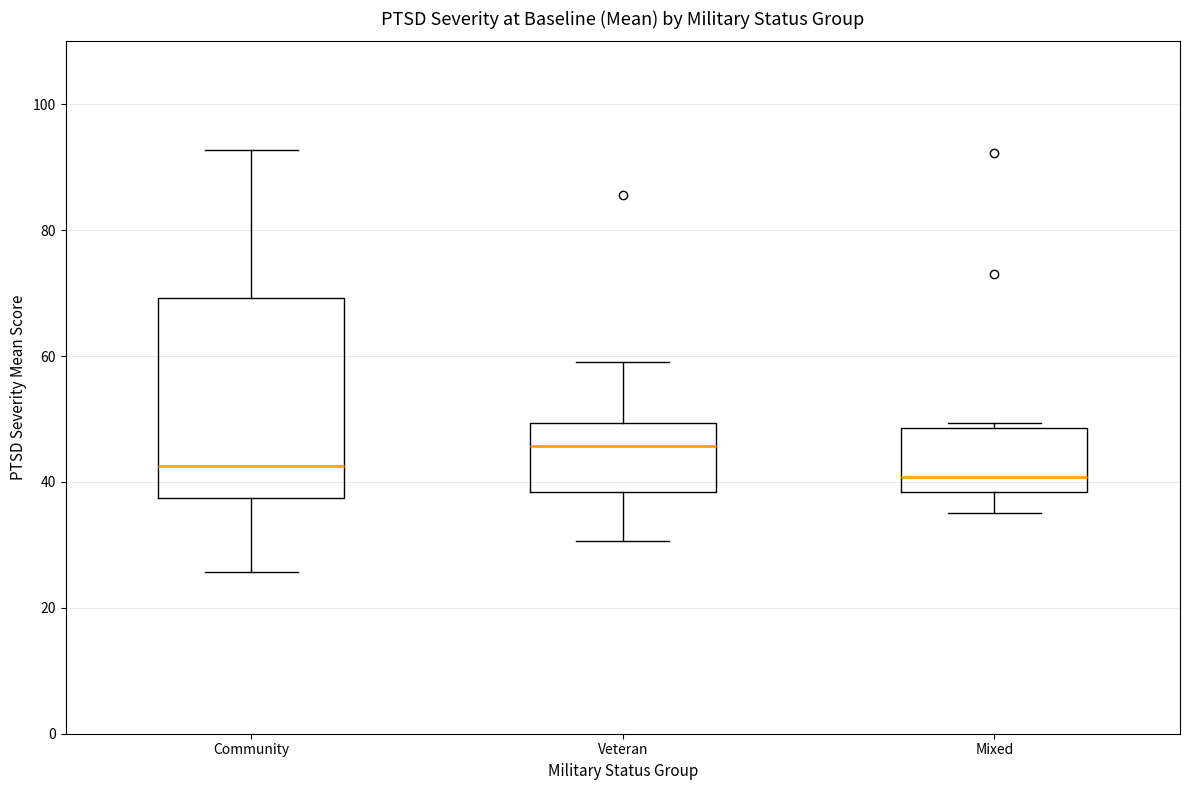

Comparing the boxes themselves (not the whiskers), which one is the tallest?

Community